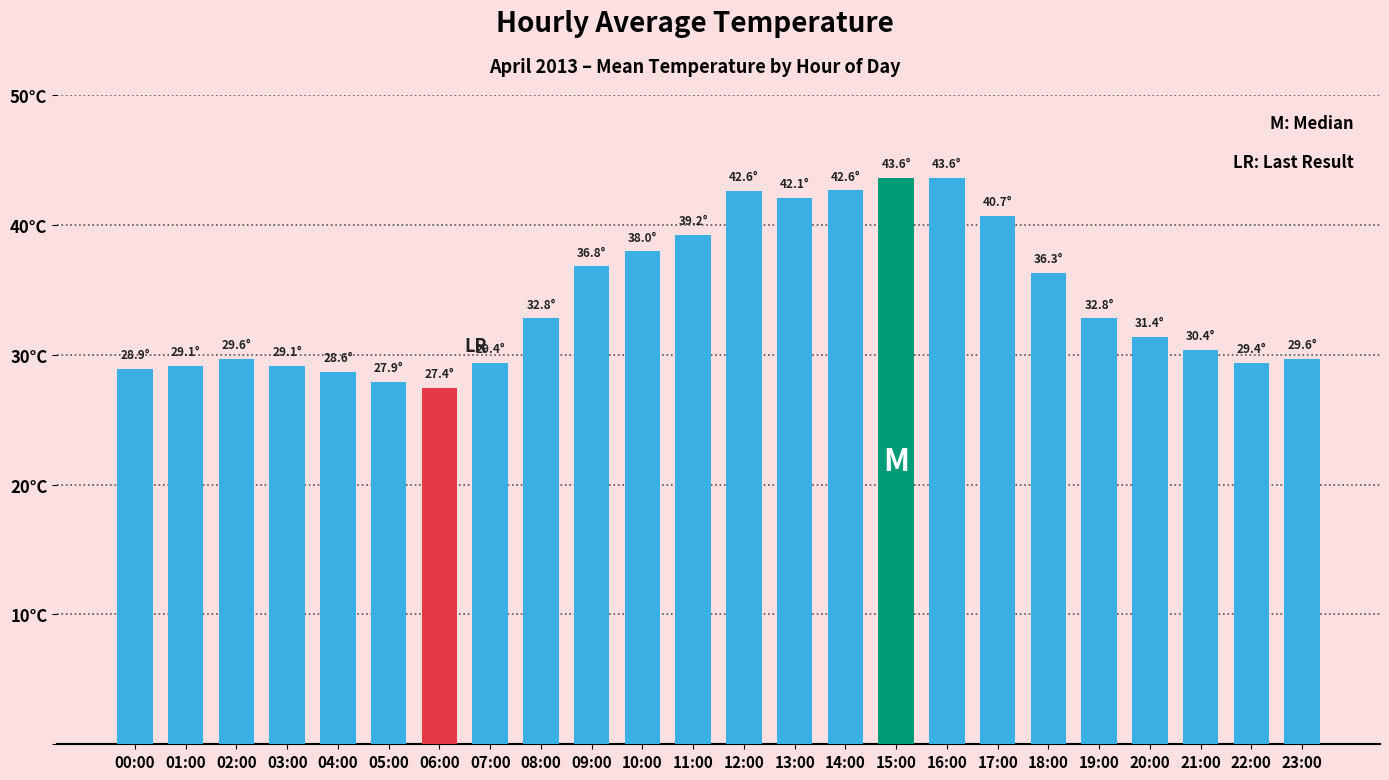

Reading left to right, what are all the values shown in this chart?

00:00=28.9	01:00=29.1	02:00=29.6	03:00=29.1	04:00=28.6	05:00=27.9	06:00=27.4	07:00=29.4	08:00=32.8	09:00=36.8	10:00=38.0	11:00=39.2	12:00=42.6	13:00=42.1	14:00=42.6	15:00=43.6	16:00=43.6	17:00=40.7	18:00=36.3	19:00=32.8	20:00=31.4	21:00=30.4	22:00=29.4	23:00=29.6